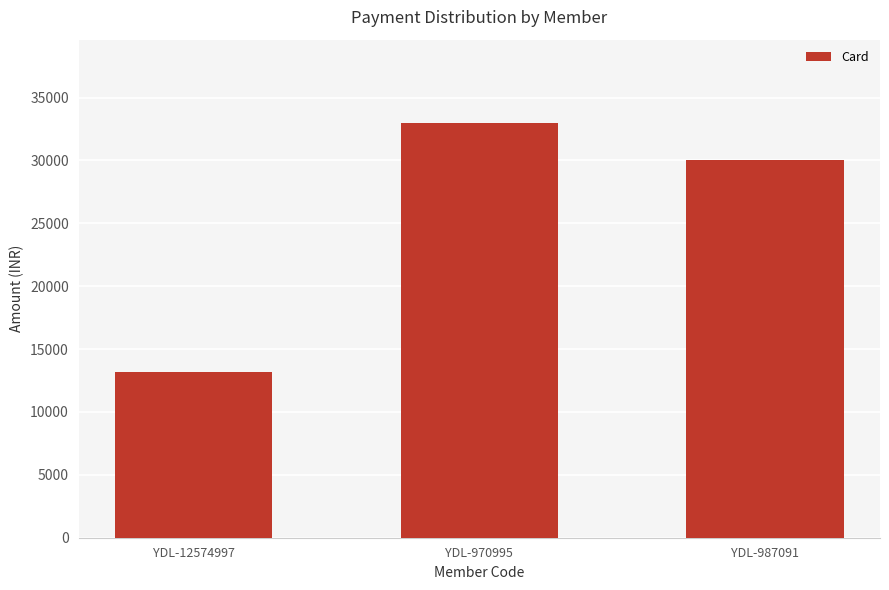

Reading left to right, list all the values displayed in this chart.

13200	33000	30000